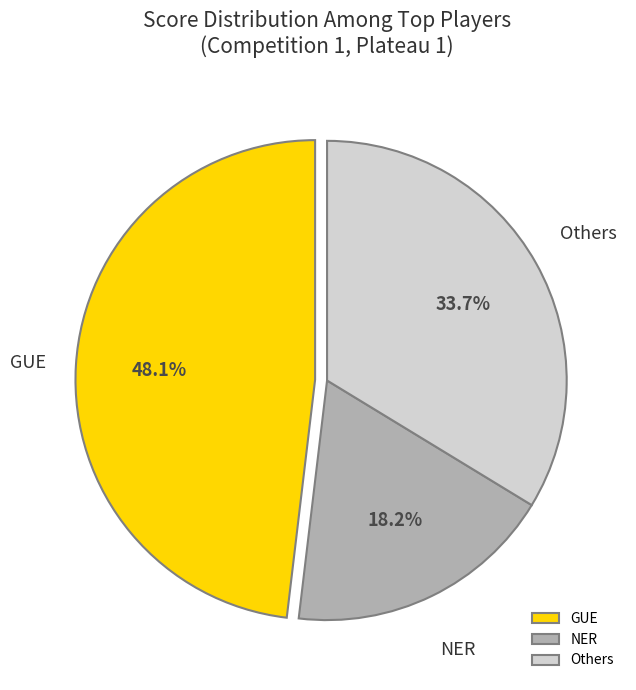

Approximately how many times larger is the value at NER compared to GUE?

0.4